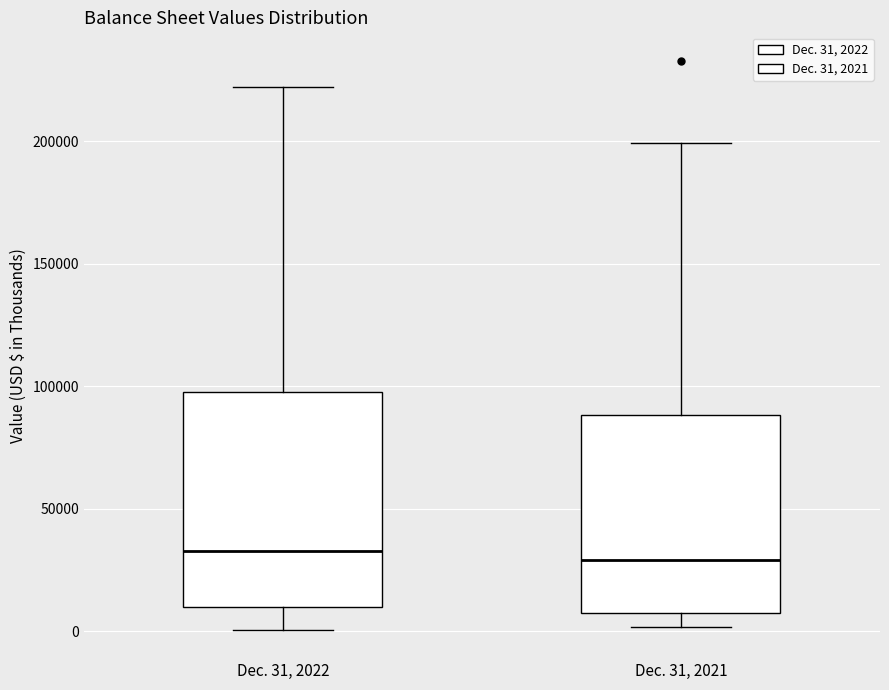

Where does the median line of the box for Dec. 31, 2021 sit on the y-axis? The values are not printed on the chart, so give them approximately, as read against the axis.

30000